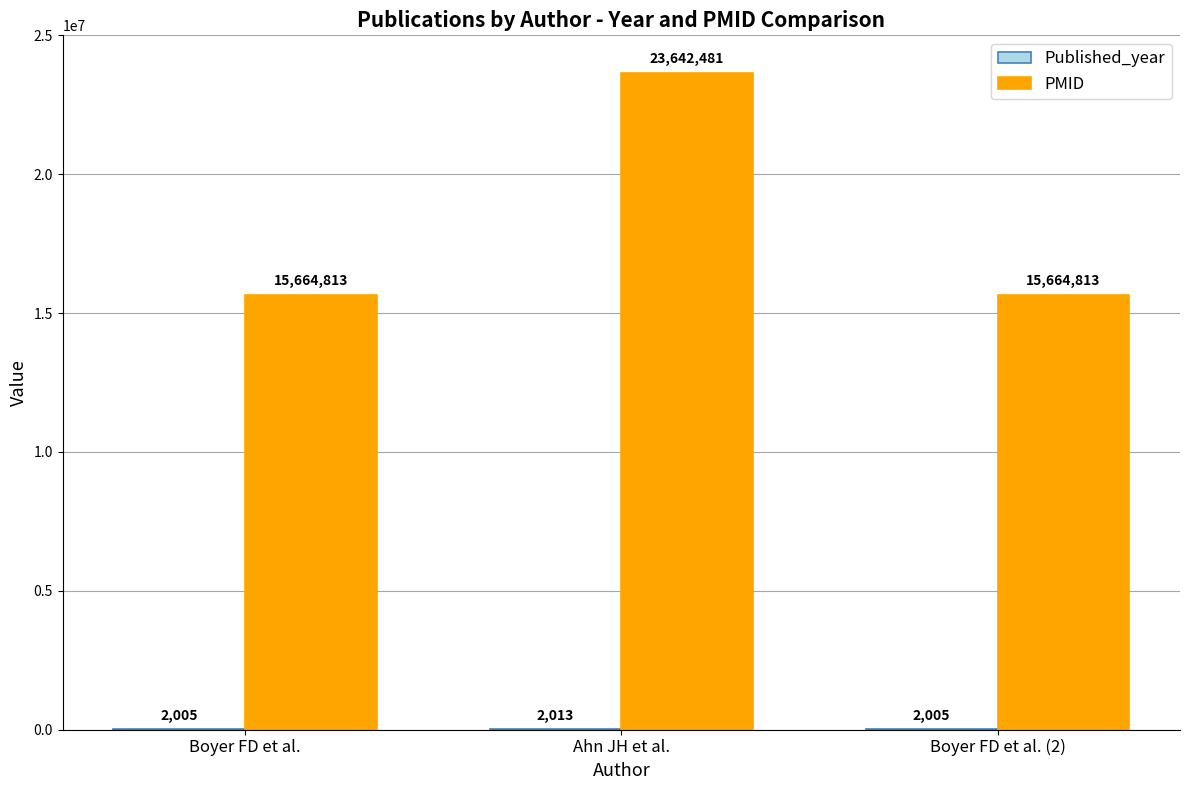

What is the sum of the PMID values at Ahn JH et al. and Boyer FD et al. (2)?

39307294